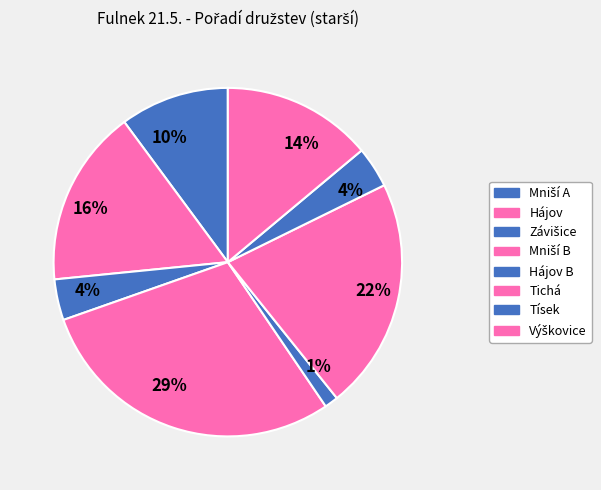

How many slices are in this pie chart?

8